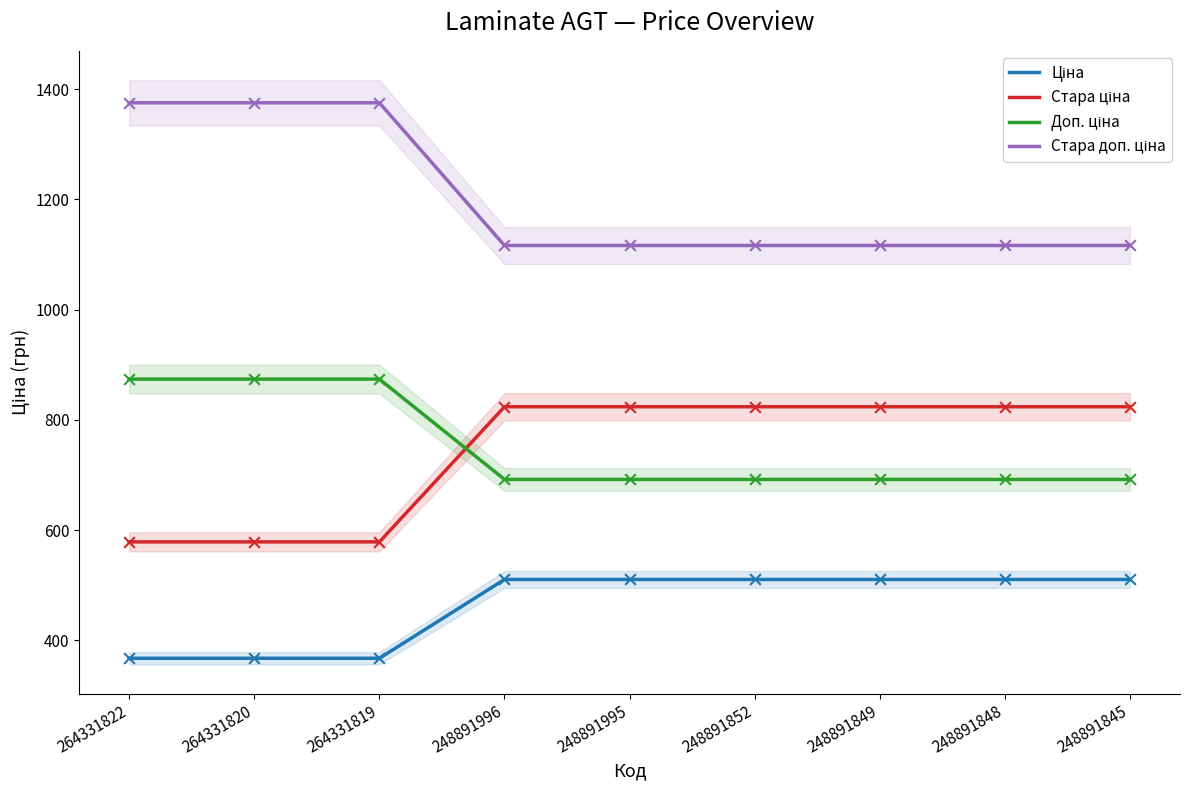

What are all the series names shown in the legend?

Ціна, Стара ціна, Доп. ціна, Стара доп. ціна